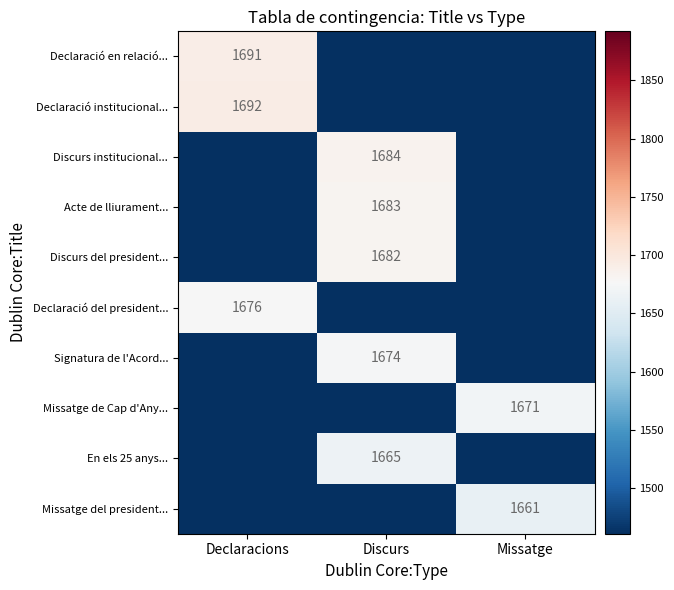

The Acte de lliurament... series shows 1683 at Discurs. True or false?

True